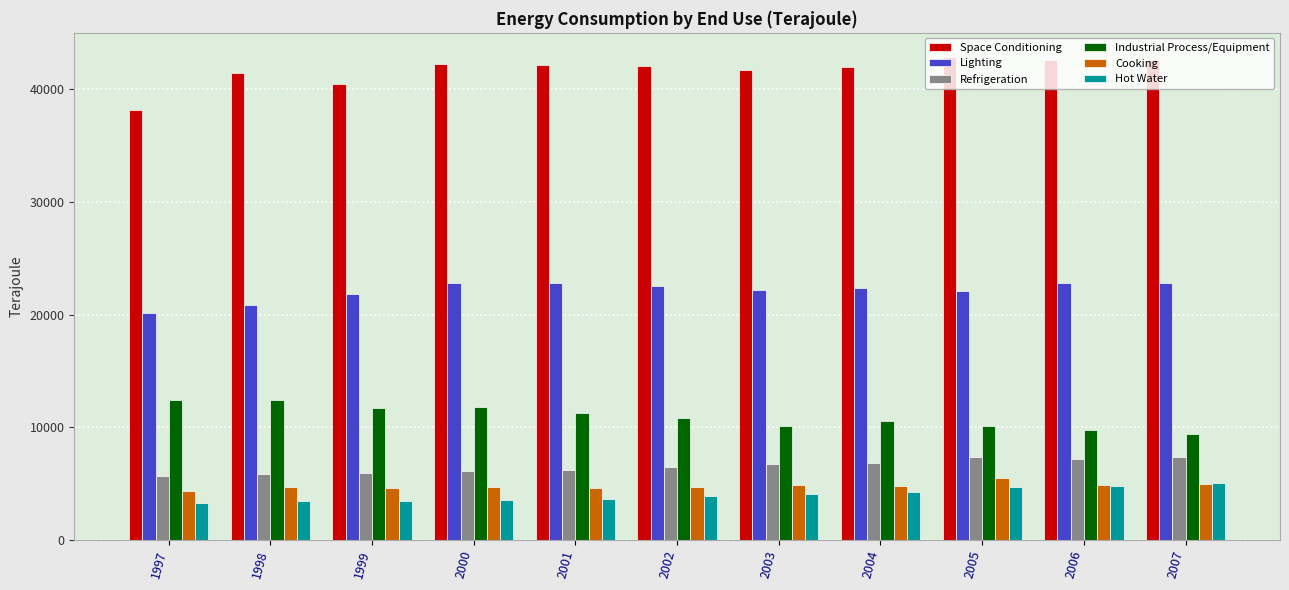

What is the difference between the second highest and second lowest values in the Space Conditioning series?

2108